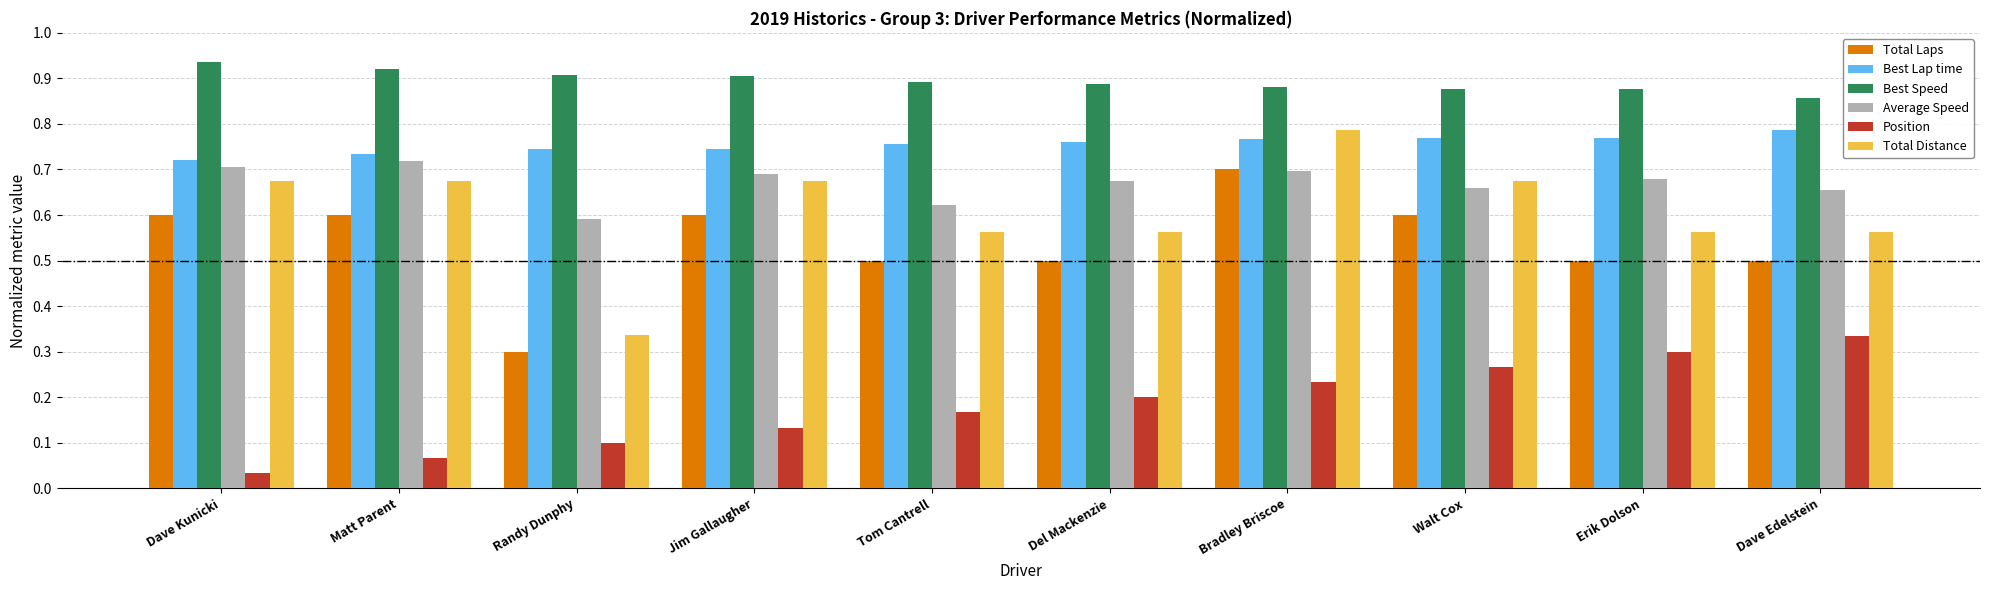

What is the total value across all series at Walt Cox?

3.8